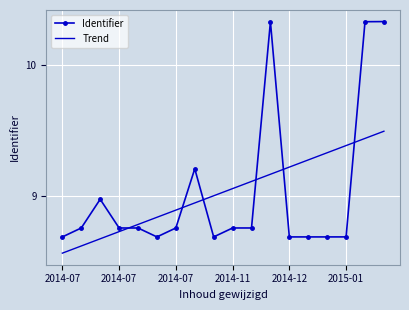

What are all the series names shown in the legend?

Identifier, Trend